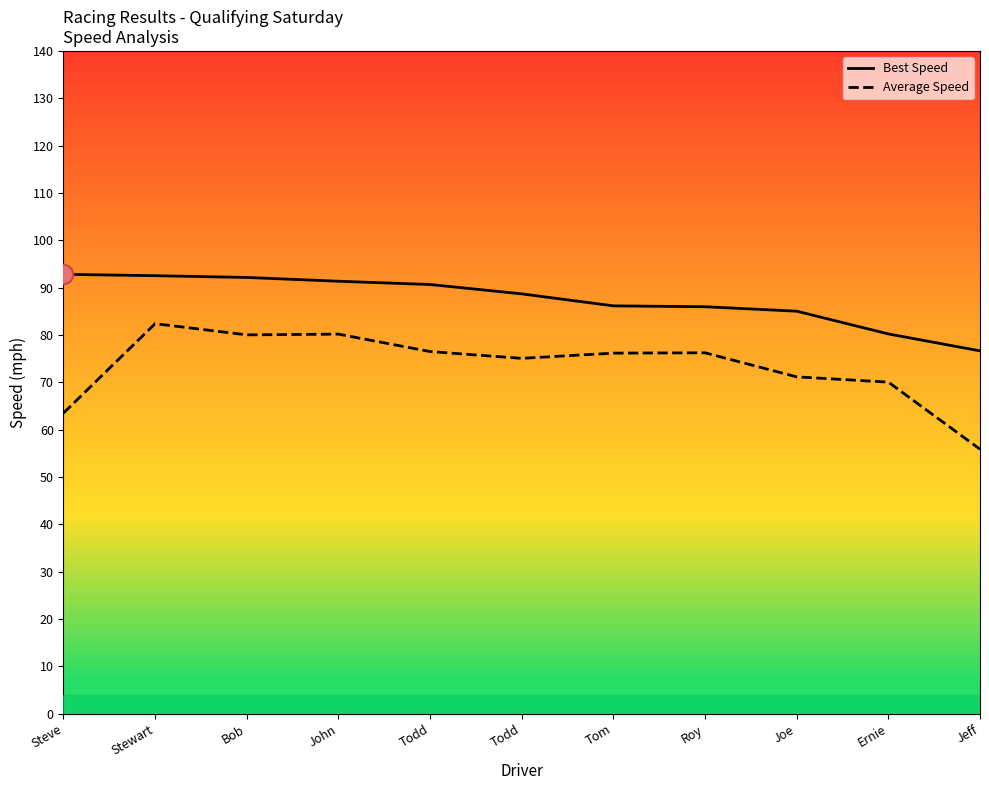

The value of Average Speed at Todd is 75.1. True or false?

True